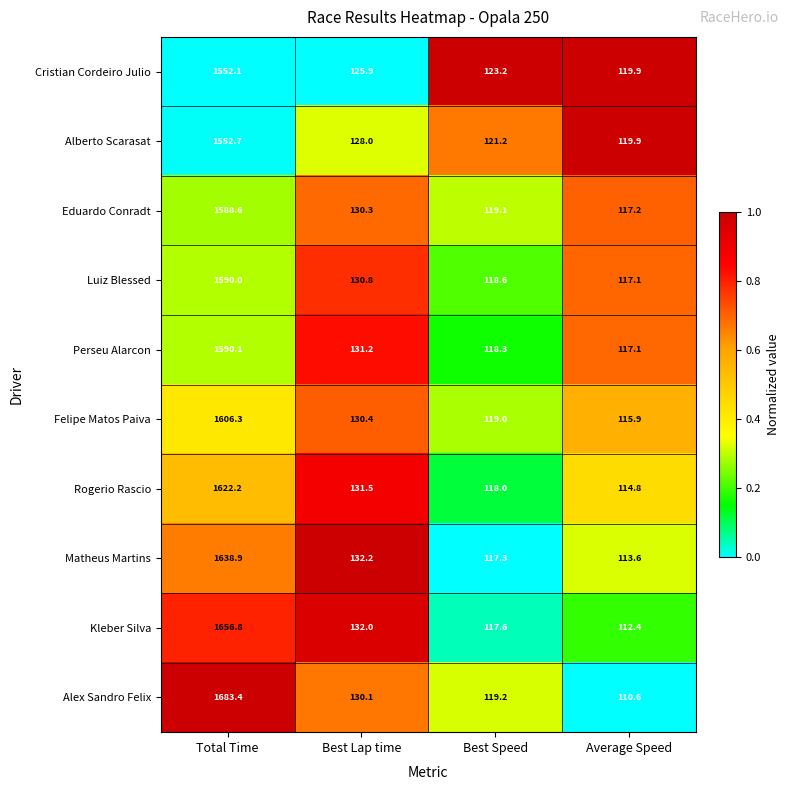

Which series has the largest total across all categories?

Alex Sandro Felix